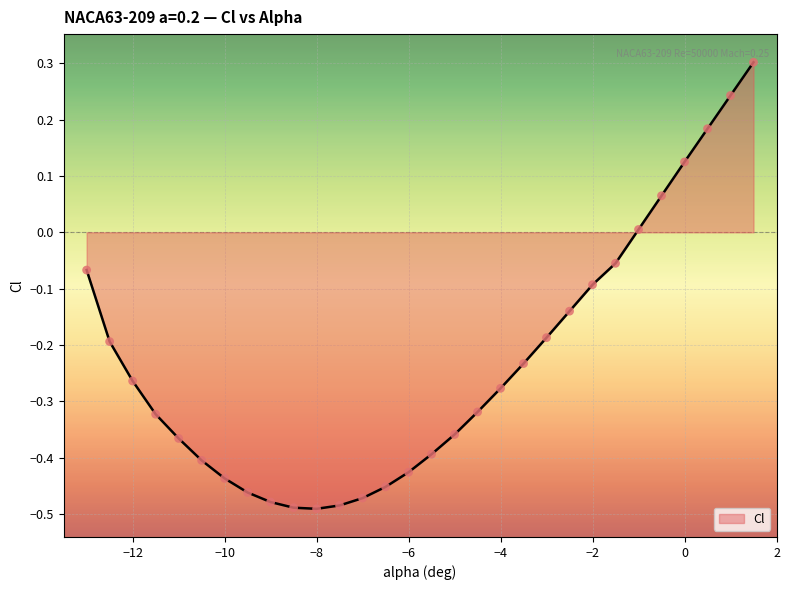

What is the maximum value shown in the chart?

0.3